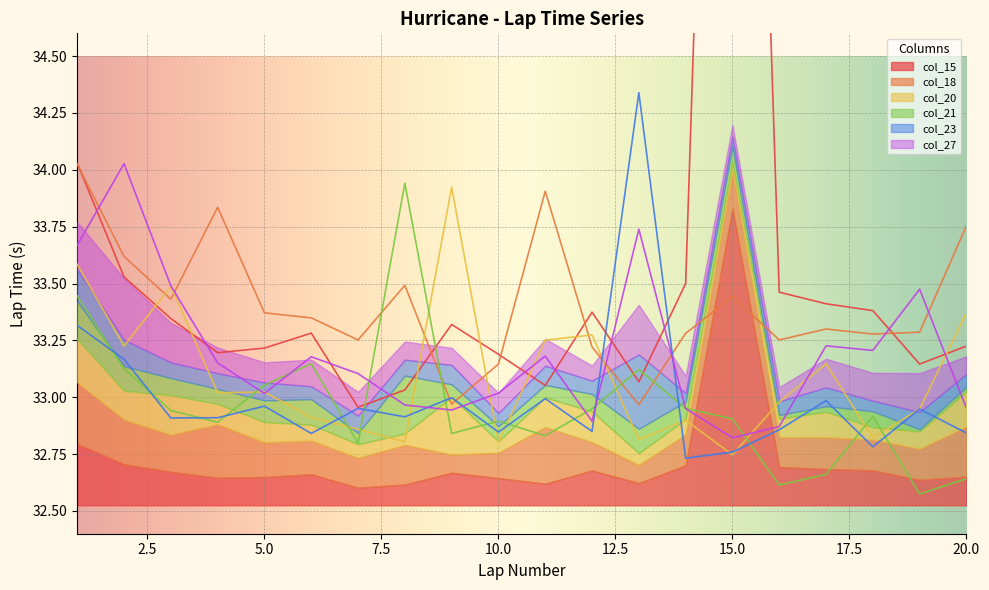

Where do col_15 and col_27 first cross each other?

1 and 2